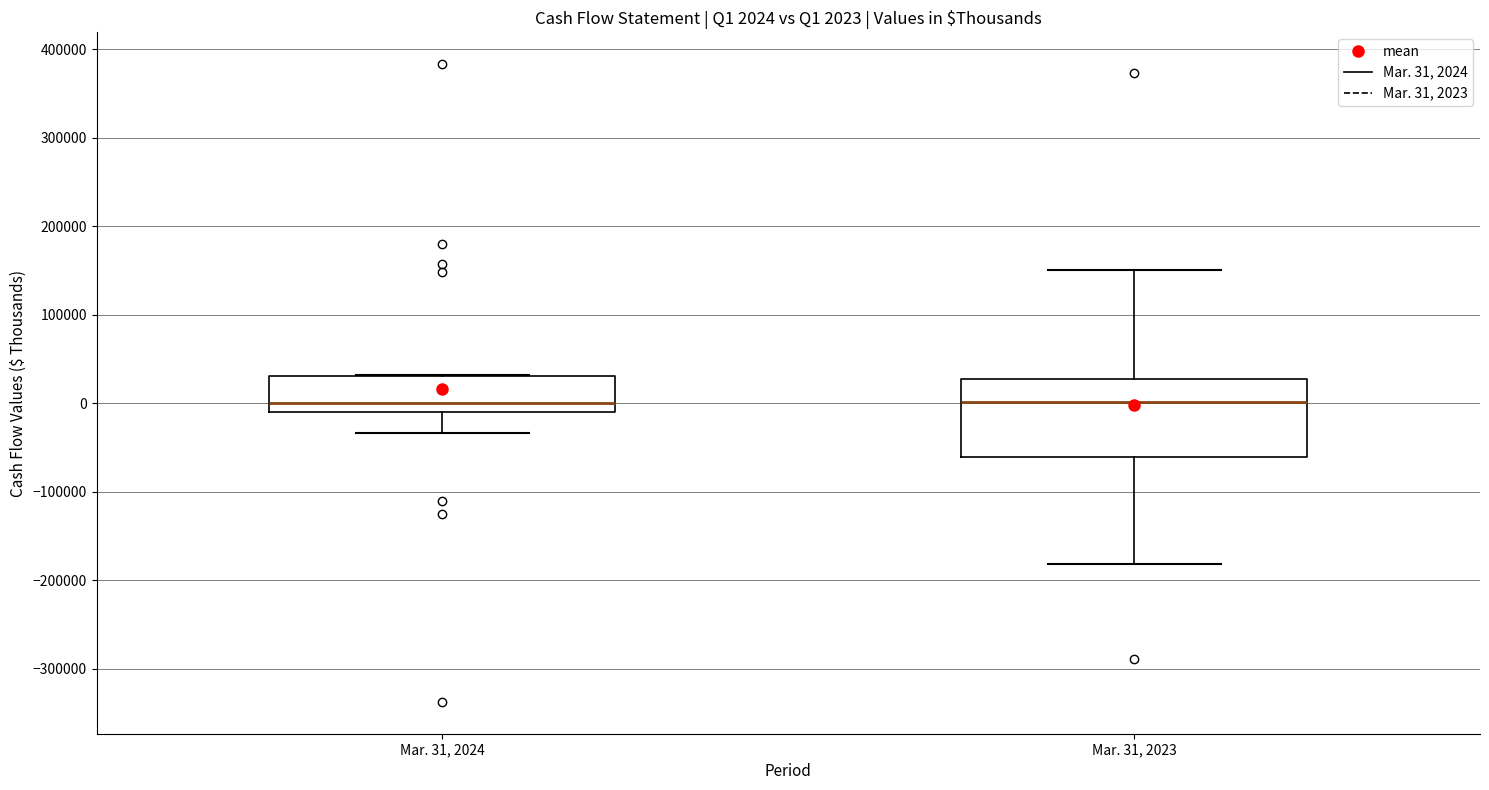

Comparing the boxes themselves (not the whiskers), which one is the tallest?

Mar. 31, 2023